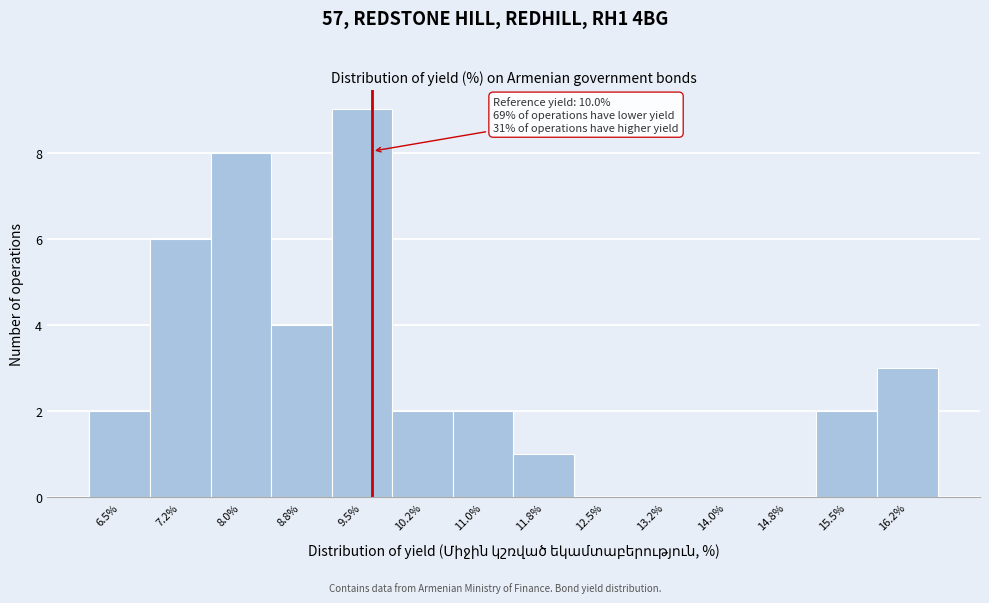

Reading left to right, transcribe all the data shown in this chart.

6.5%=2	7.2%=6	8.0%=8	8.8%=4	9.5%=9	10.2%=2	11.0%=2	11.8%=1	12.5%=0	13.2%=0	14.0%=0	14.8%=0	15.5%=2	16.2%=3